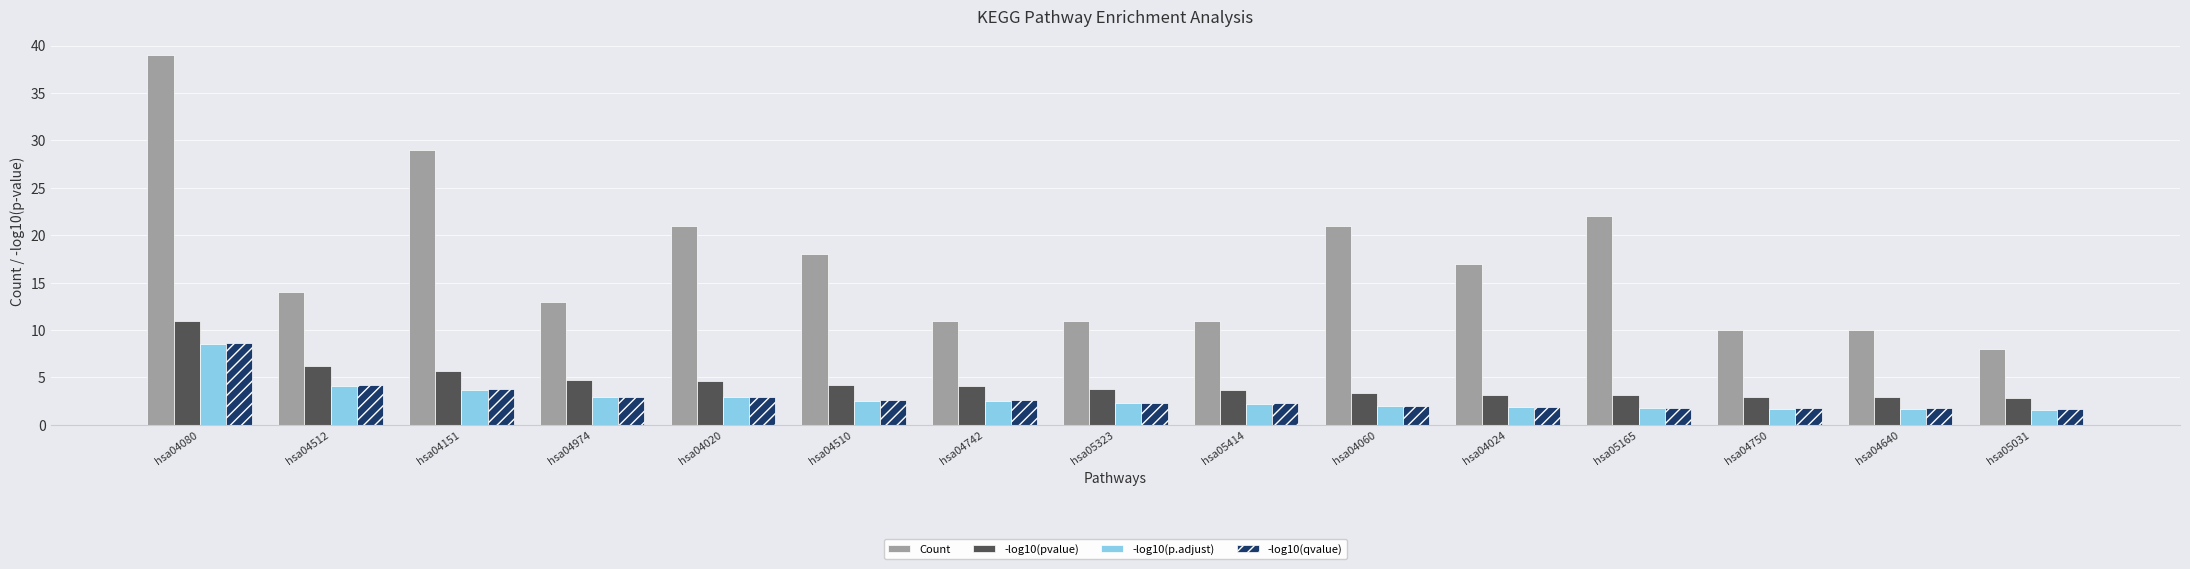

True or false: Count has a value of 2.9 at hsa04512.

False